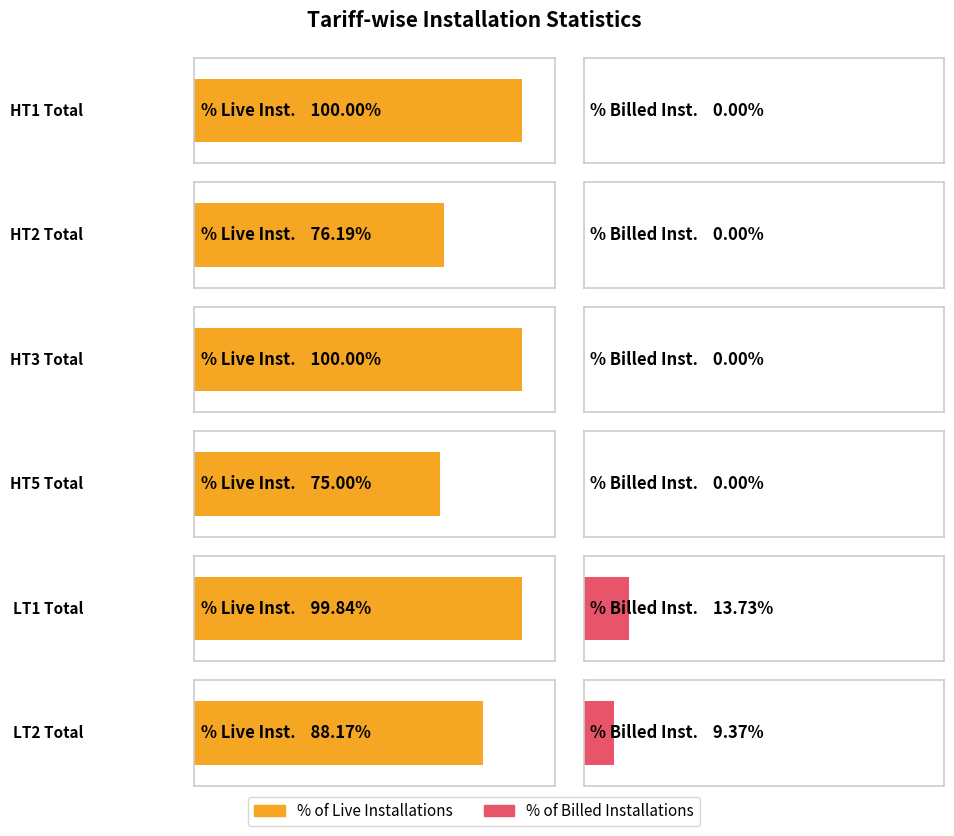

Reading right to left, transcribe all the data shown in this chart.

% of Live Installations: 88.2	99.8	75.0	100.0	76.2	100.0
% of Billed Installations: 9.4	13.7	0.0	0.0	0.0	0.0